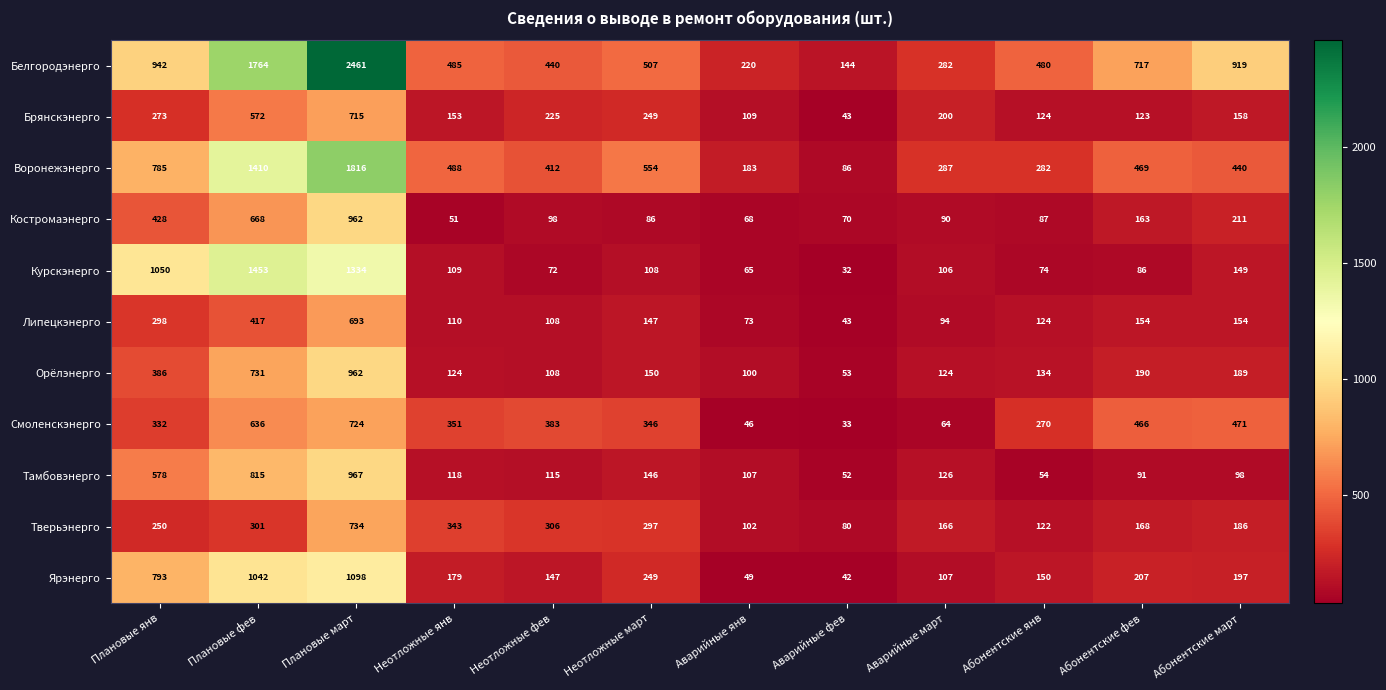

Which series has the widest spread of values?

Белгородэнерго